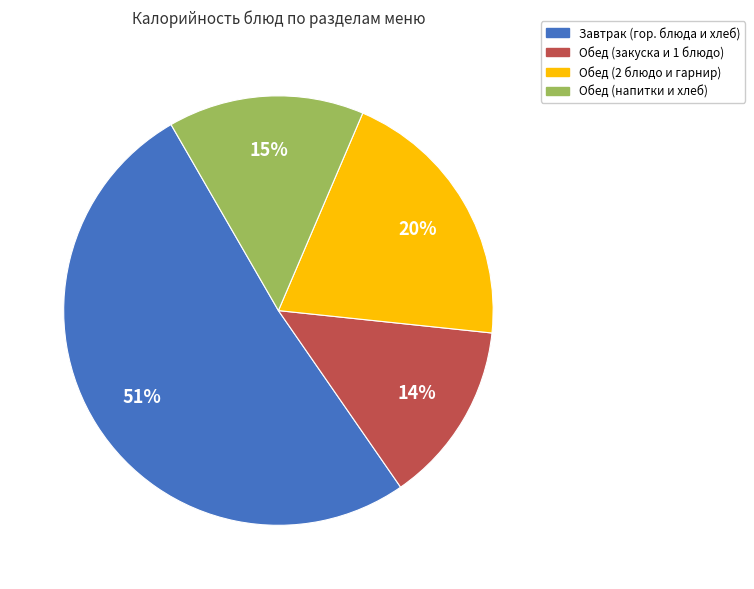

Is there any slice that represents more than half of the pie?

Yes